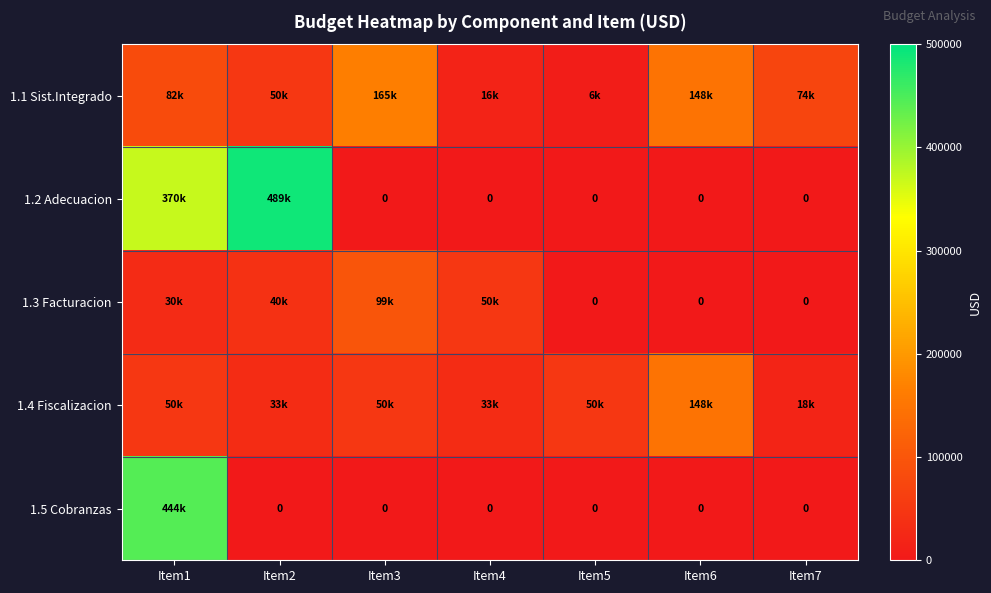

What is the total value across all series at Item6?

295680.0